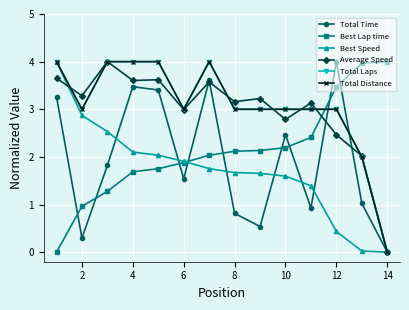

Is this an area chart (filled region under the line)?

No